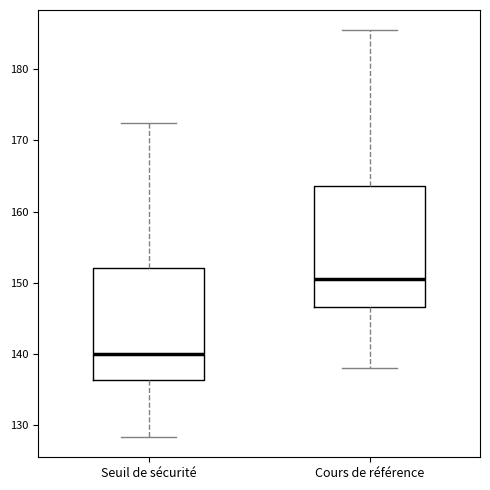

Reading left to right, transcribe this box plot: for each box, give where its median line is, the range the box spans, and where its two whiskers end, as read against the y-axis. The values are not printed on the chart, so give them approximately, as read against the axis.

Seuil de sécurité: median 140, box 136 to 152, whiskers 128 to 172
Cours de référence: median 151, box 147 to 164, whiskers 138 to 185